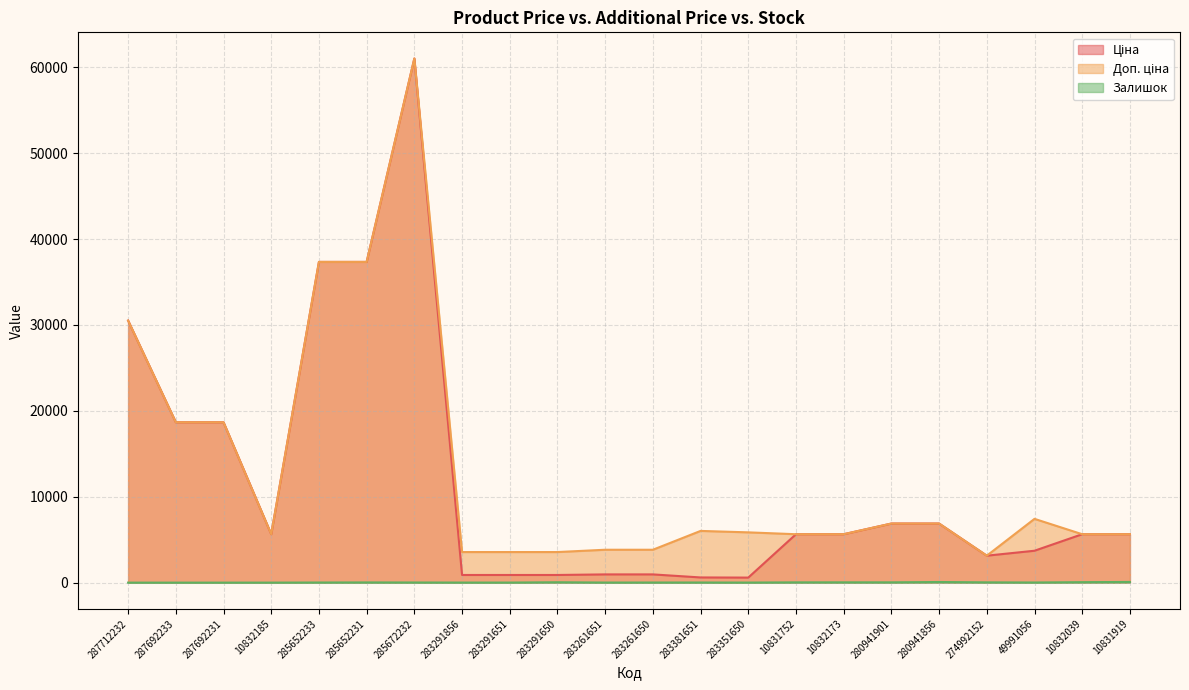

What are all the series names shown in the legend?

Ціна, Доп. ціна, Залишок